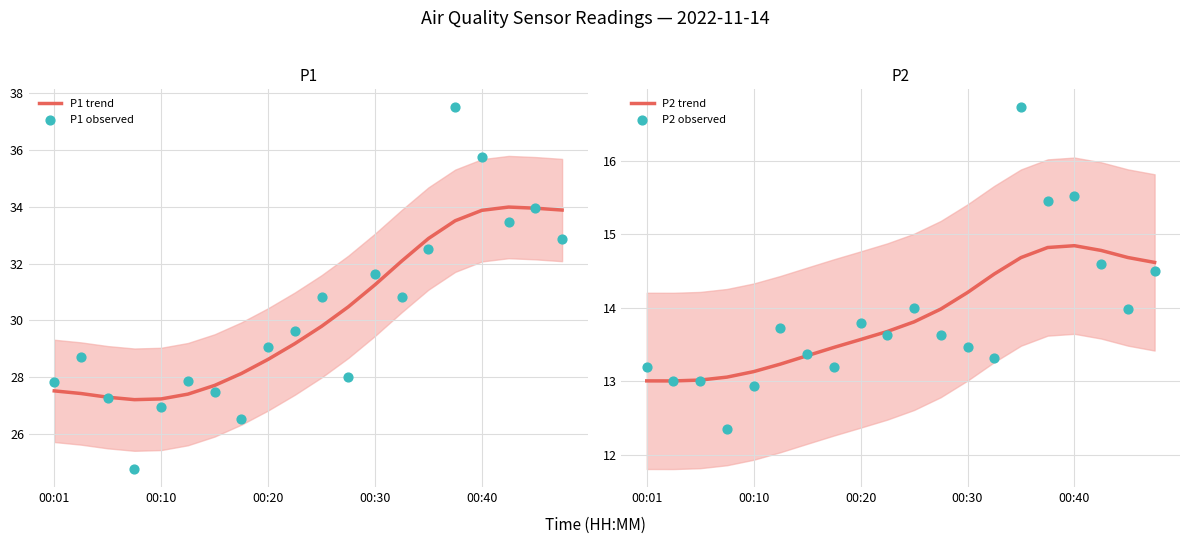

At how many categories does at least one series exceed 28?

14